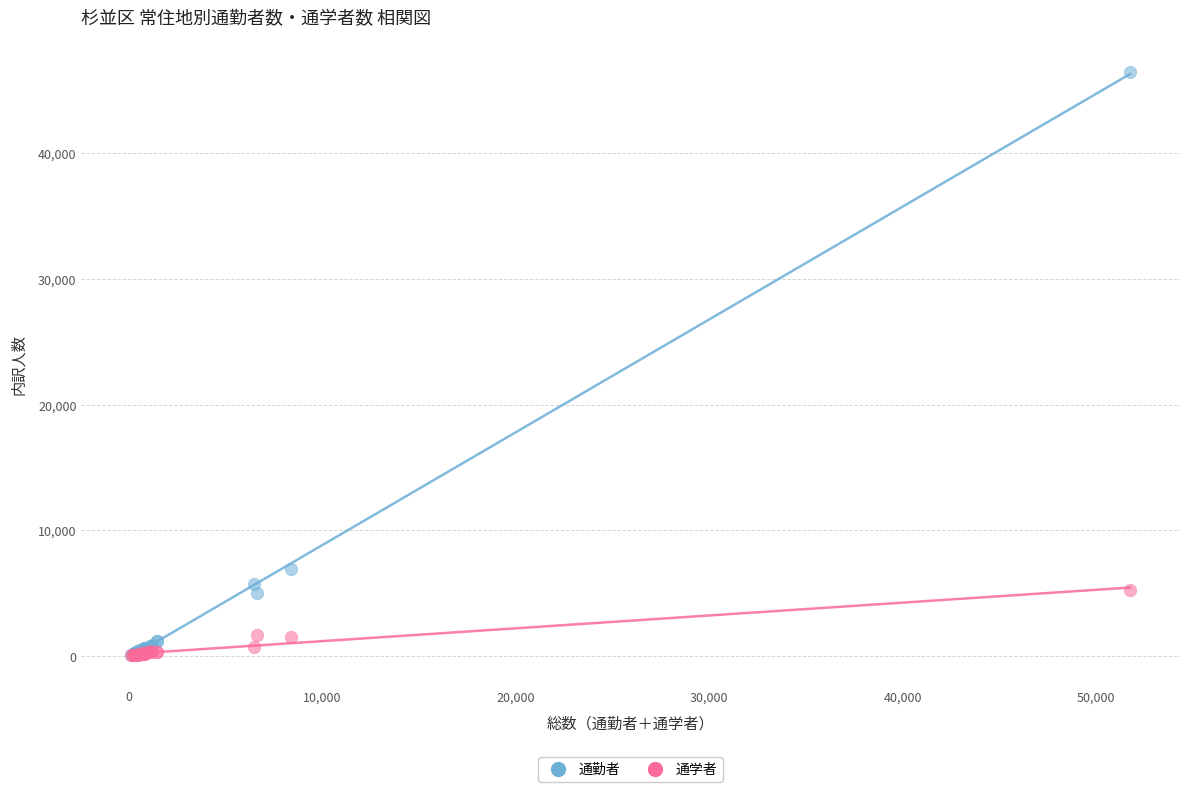

What are all the series names shown in the legend?

通勤者, 通学者